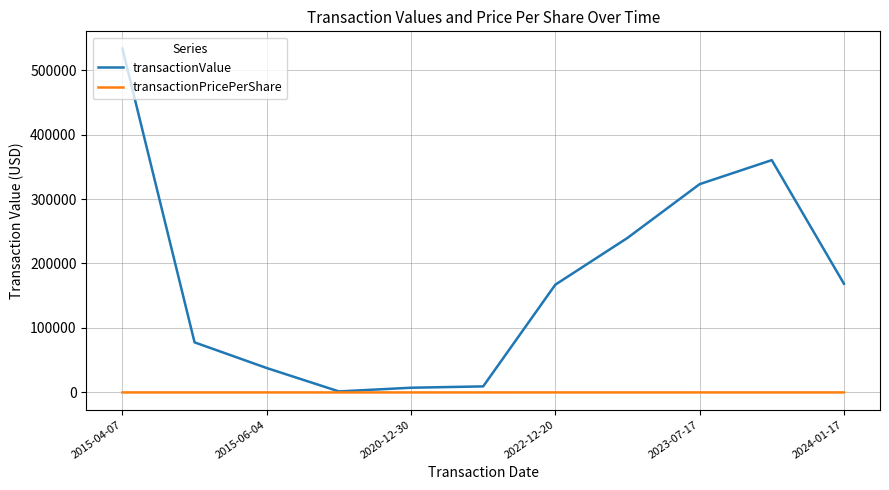

List the series in order of their peak value, lowest first.

transactionPricePerShare, transactionValue